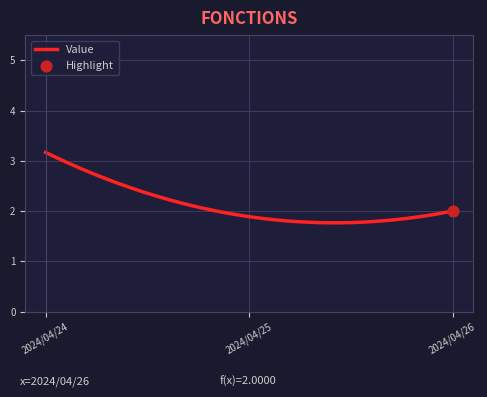

What is the difference between the maximum and minimum values?

1.4